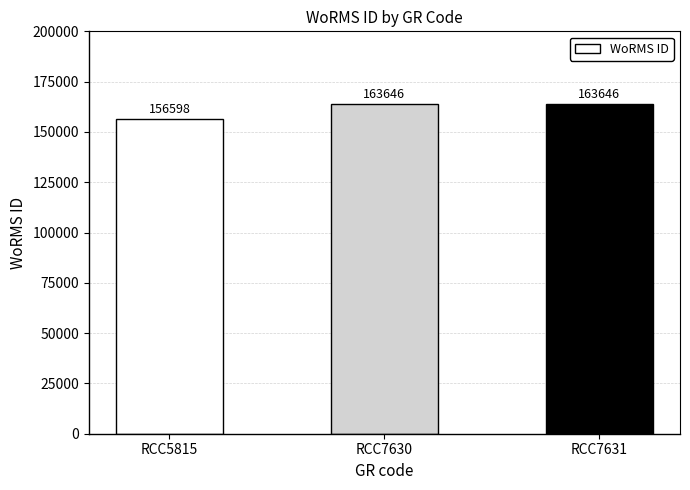

What is the minimum value shown in the chart?

156598